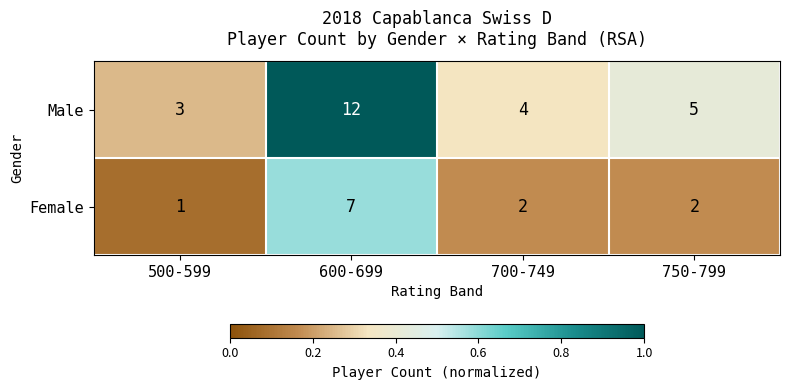

At which label does Female first exceed 2?

600-699